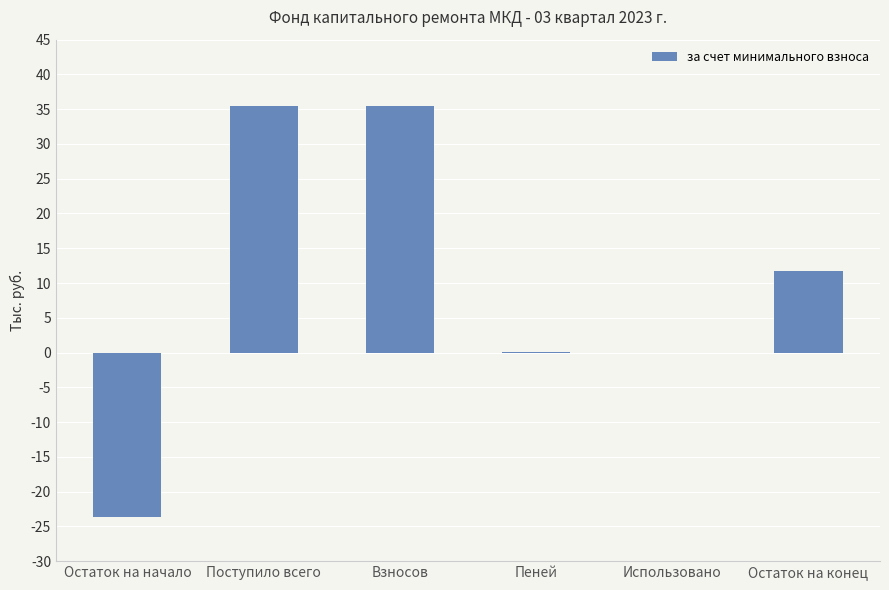

Where does the data first go above 11?

Поступило всего